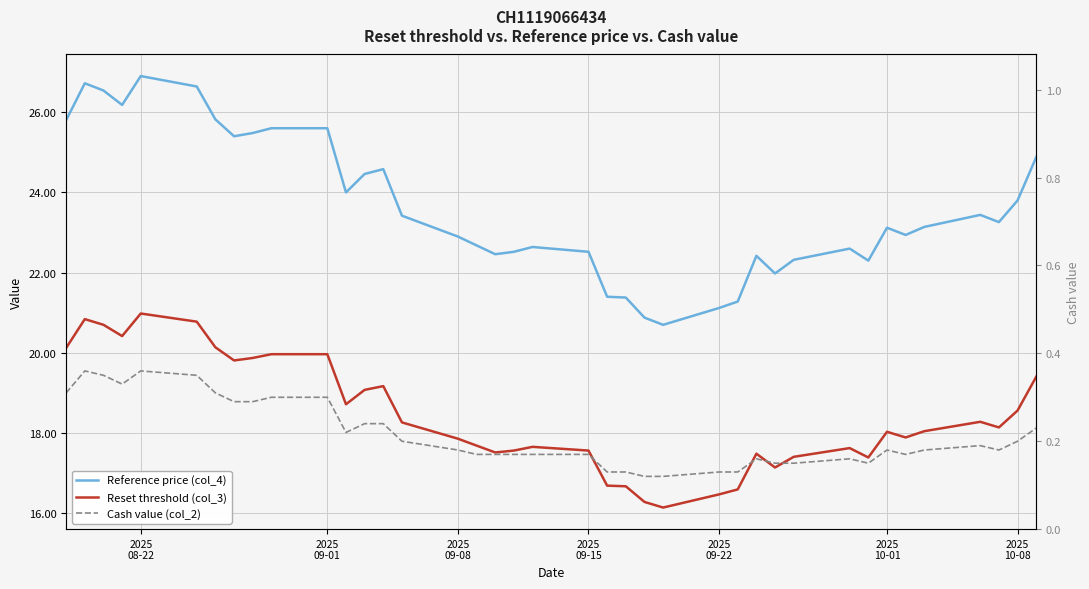

What is the value of the Reset threshold (col_3) point at the 16th from the left?

17.9